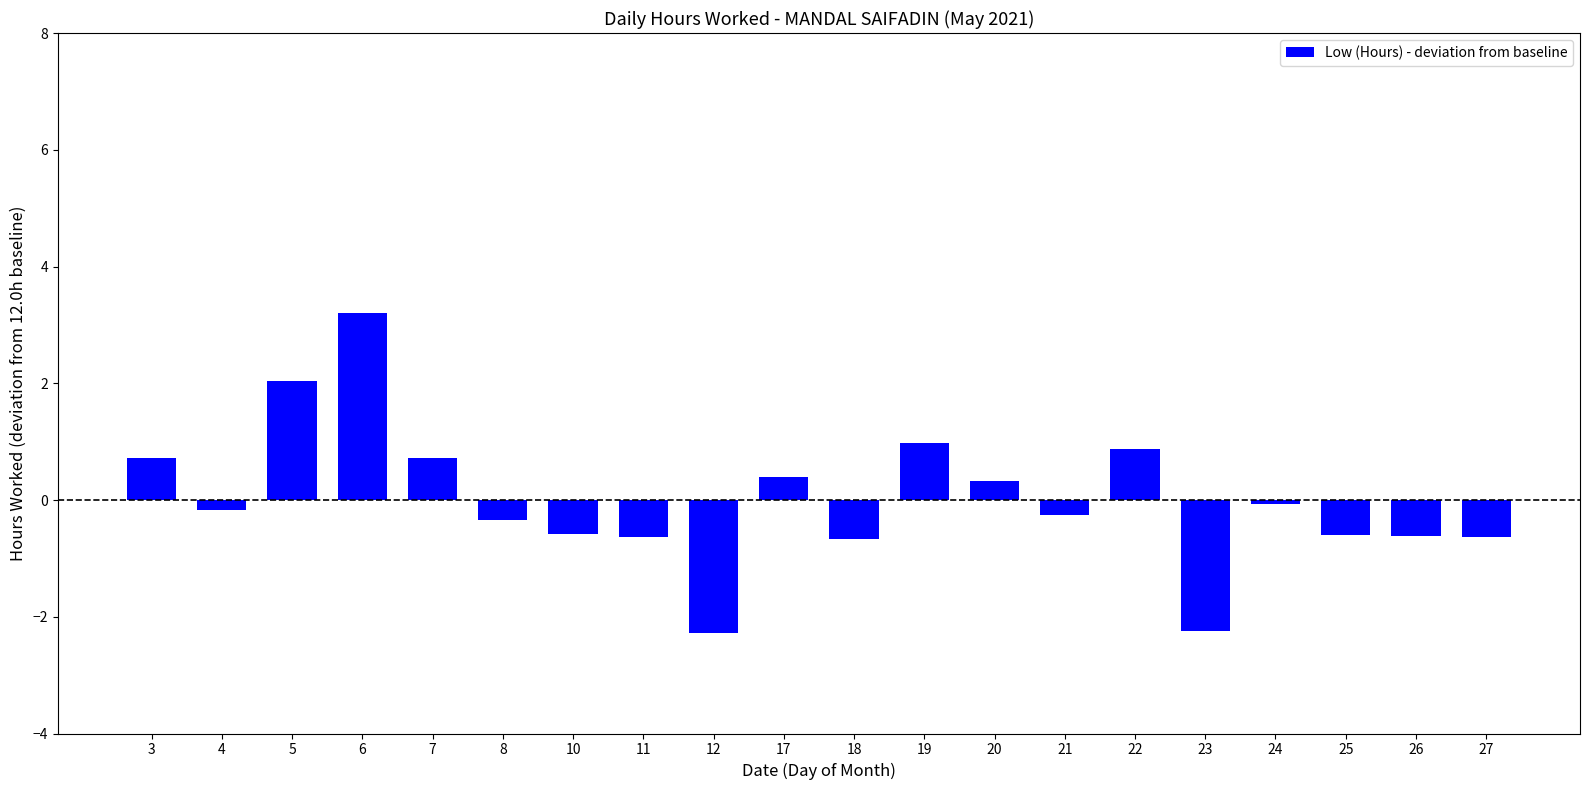

What is the sum of the values at 12 and 20?

-2.0